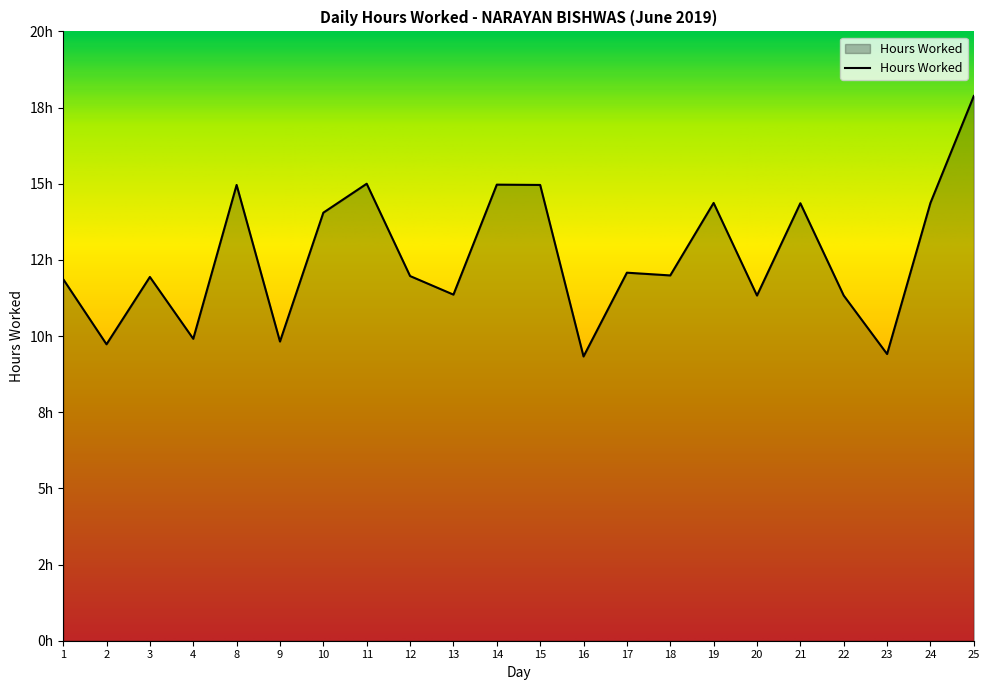

At which label does the data first exceed 11?

1